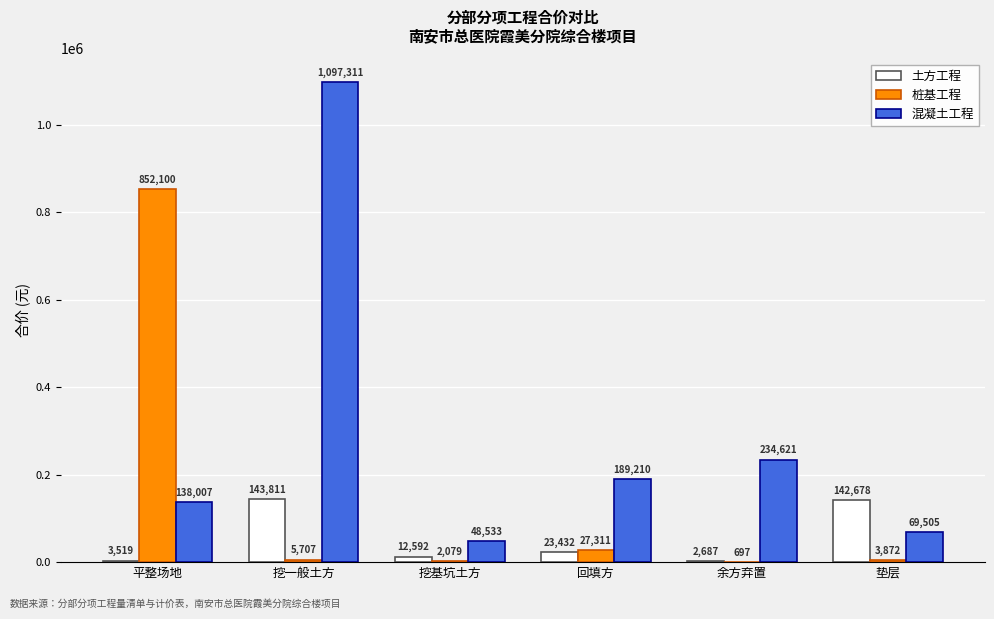

Between 挖基坑土方 and 回填方, which series saw the biggest shift?

混凝土工程